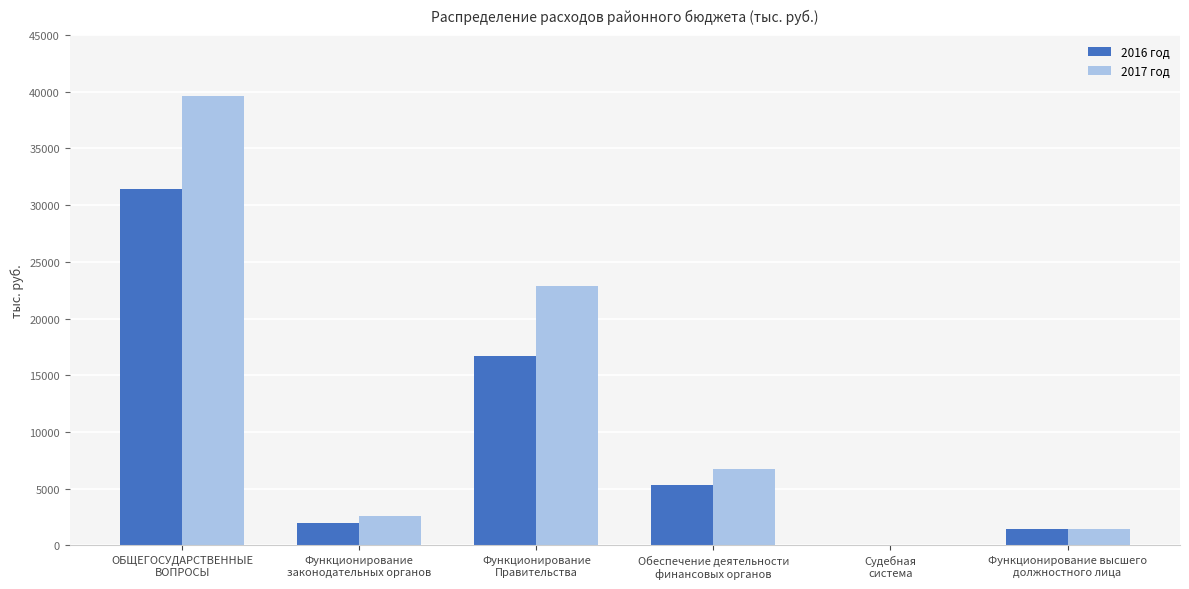

Is it true that 2016 год equals 1147.5 at Обеспечение деятельности
финансовых органов?

False